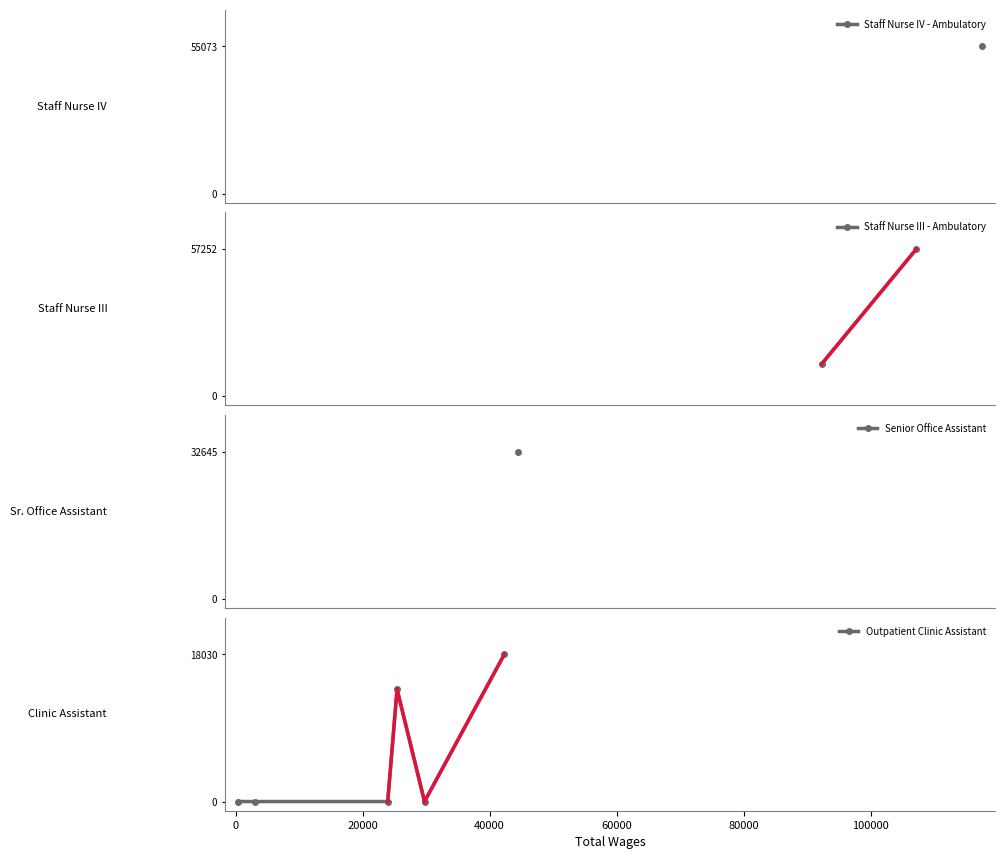

What is the maximum value shown in the chart?

18030